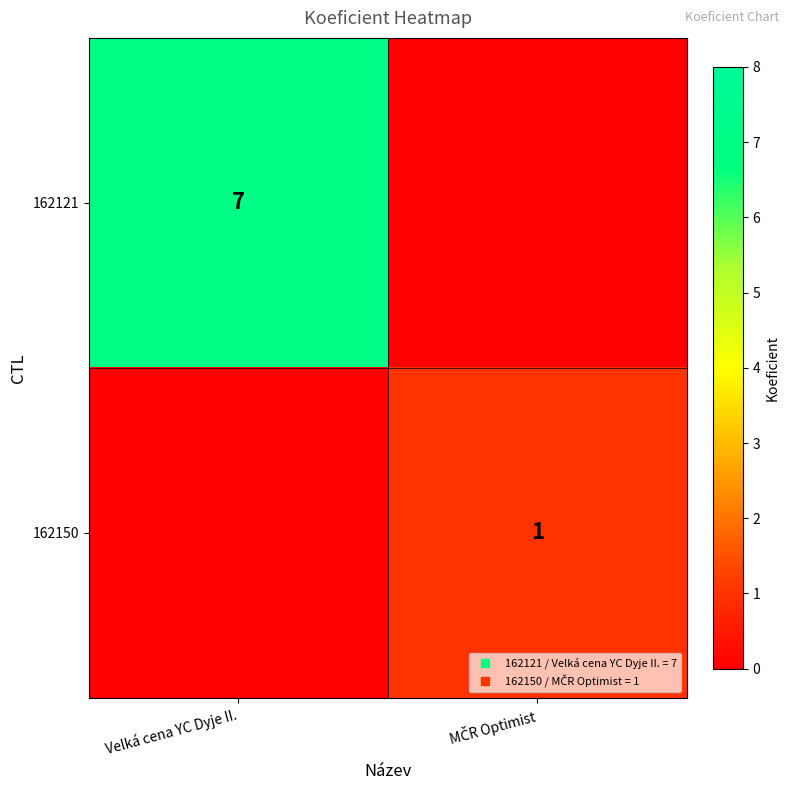

What is the total value across all series at MČR Optimist?

1